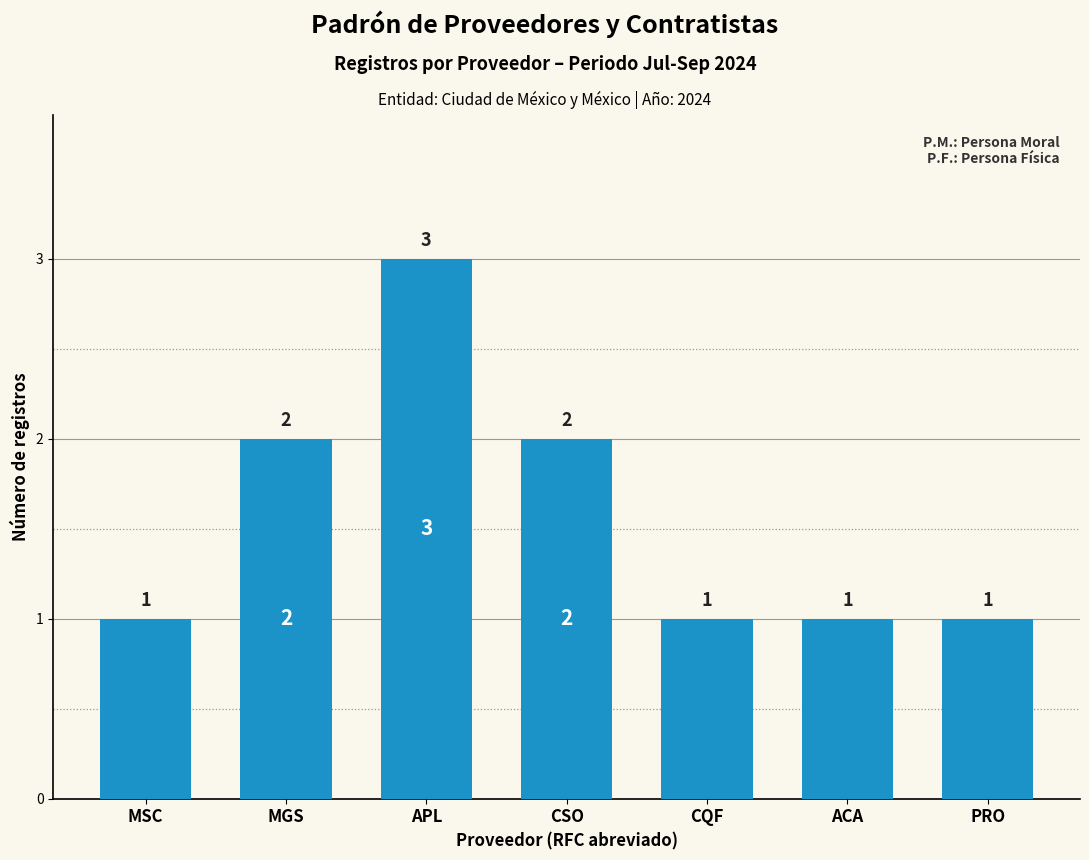

What is the label of the 6th bar from the left?

ACA